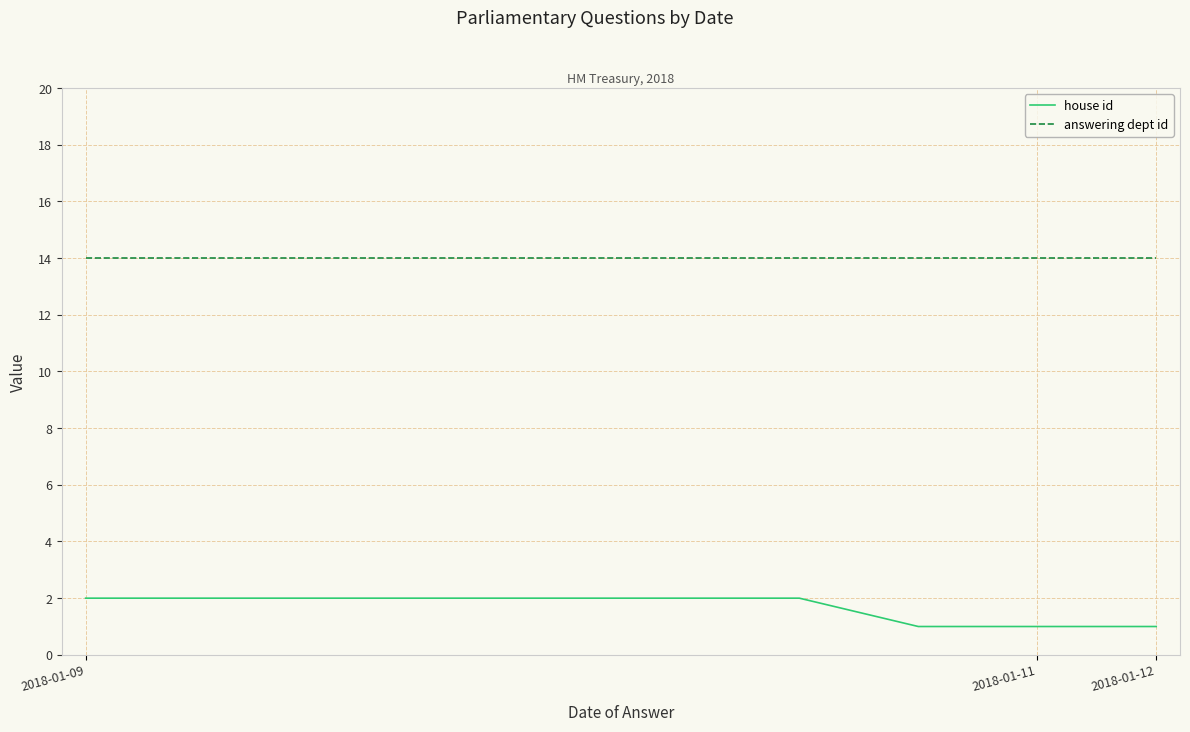

What is the maximum value for answering dept id?

14